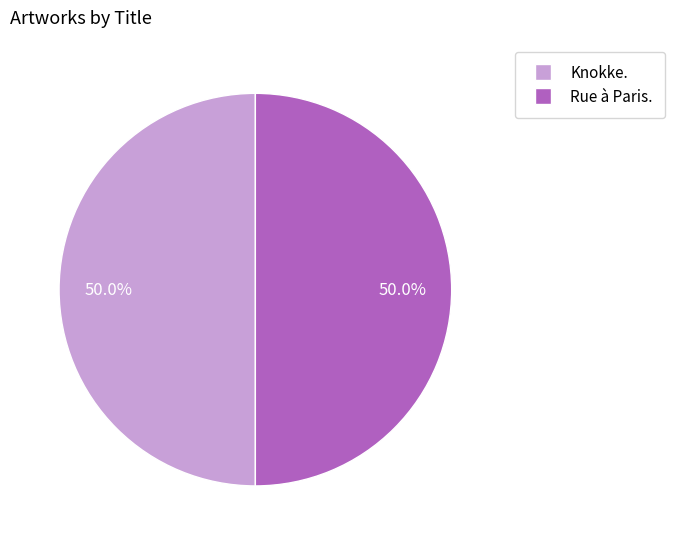

What is the ratio of the value at Rue à Paris. to the value at Knokke.?

1.0